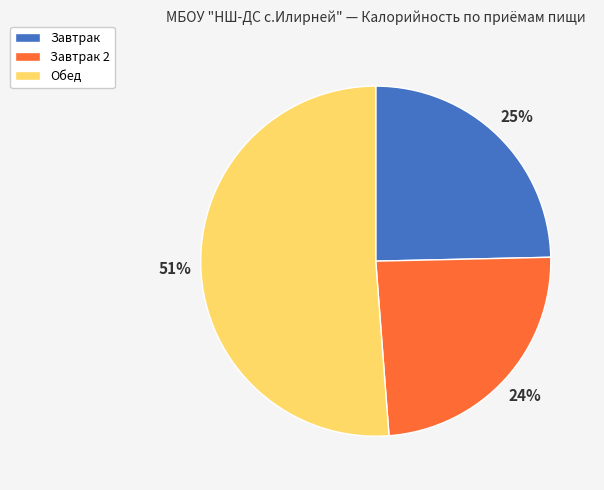

To the nearest percent, what is the average slice percentage?

33%